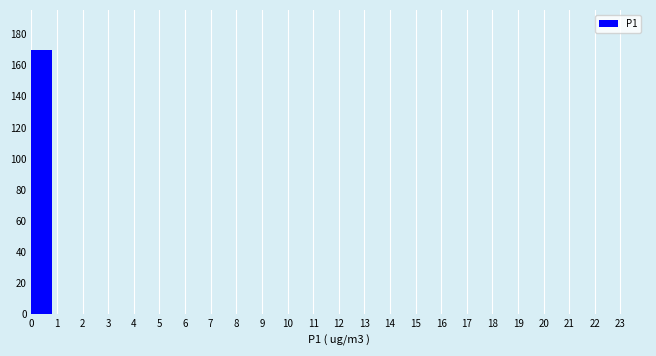

Reading left to right, transcribe this chart: for each bar, give the range it covers on the x-axis and its height. The values are not printed on the chart, so give them approximately, as read against the axis.

0 to 1: 170
1 to 2: 0
2 to 3: 0
3 to 4: 0
4 to 5: 0
5 to 6: 0
6 to 7: 0
7 to 8: 0
8 to 9: 0
9 to 10: 0
10 to 11: 0
11 to 12: 0
12 to 13: 0
13 to 14: 0
14 to 15: 0
15 to 16: 0
16 to 17: 0
17 to 18: 0
18 to 19: 0
19 to 20: 0
20 to 21: 0
21 to 22: 0
22 to 23: 0
23 to 24: 0